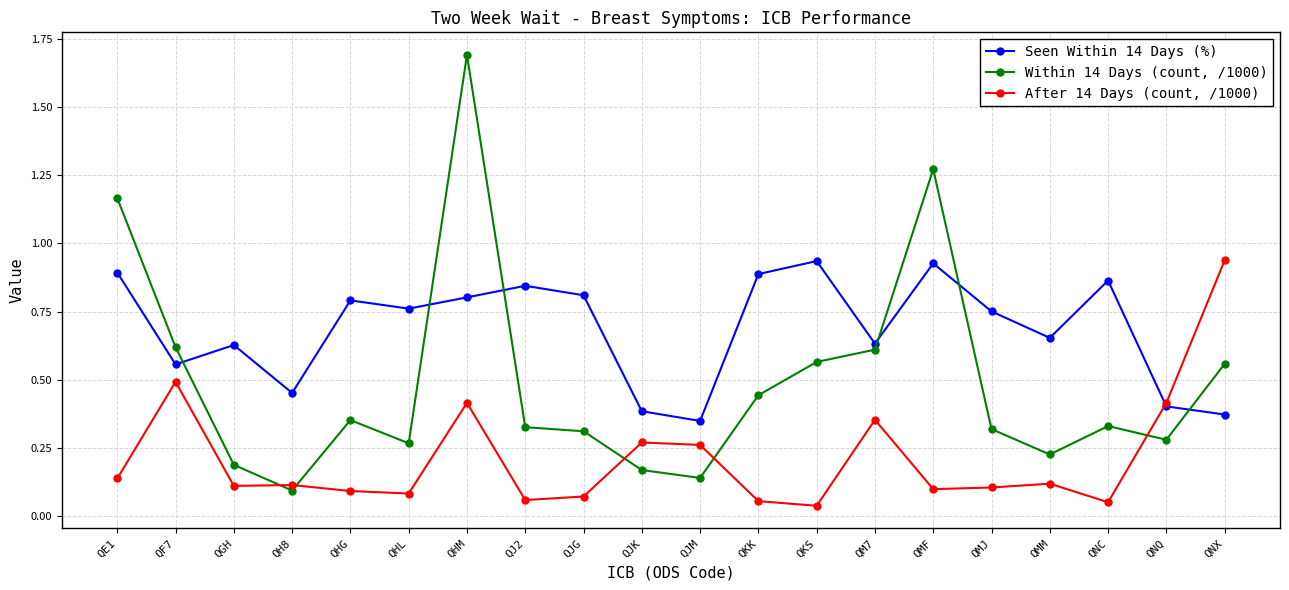

How many Seen Within 14 Days (%) values are between 0 and 1?

20